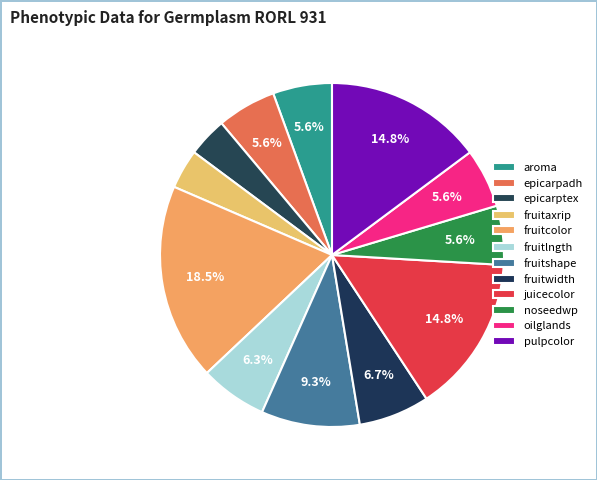

Is there any slice that represents more than half of the pie?

No